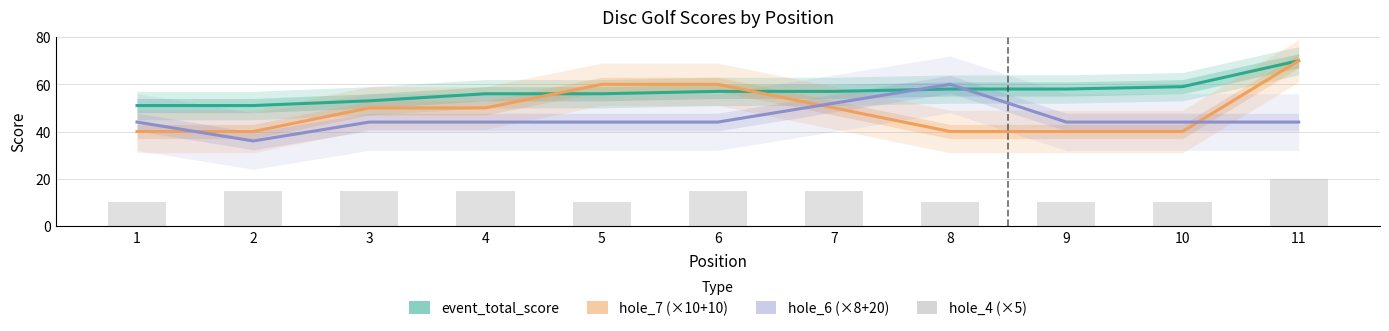

Rank the series by their maximum value, from lowest to highest.

hole_4 (×5), hole_6 (×8+20), event_total_score, hole_7 (×10+10)